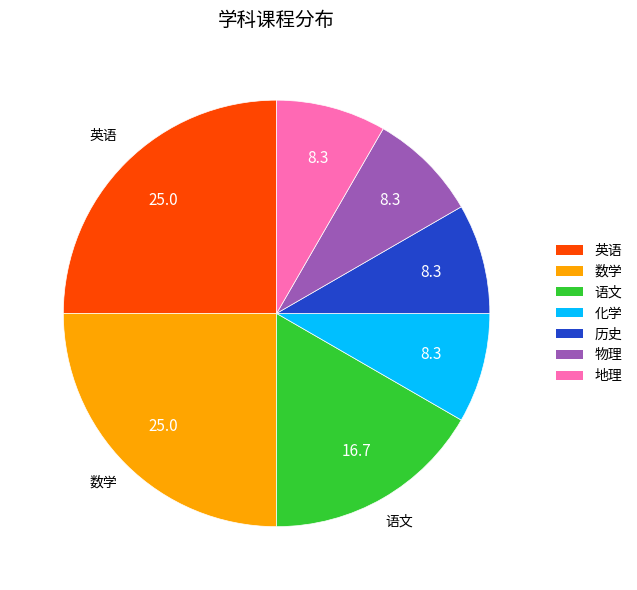

Is there a majority slice in this chart?

No